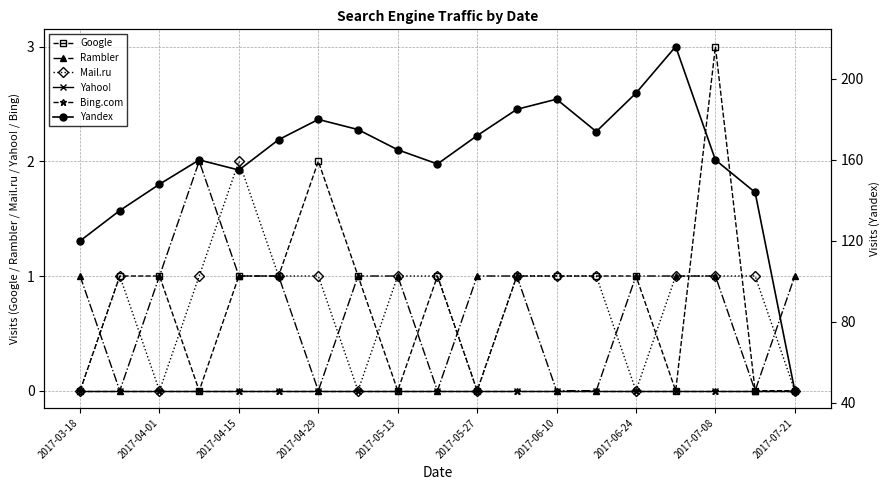

How many distinct data groups are displayed?

6